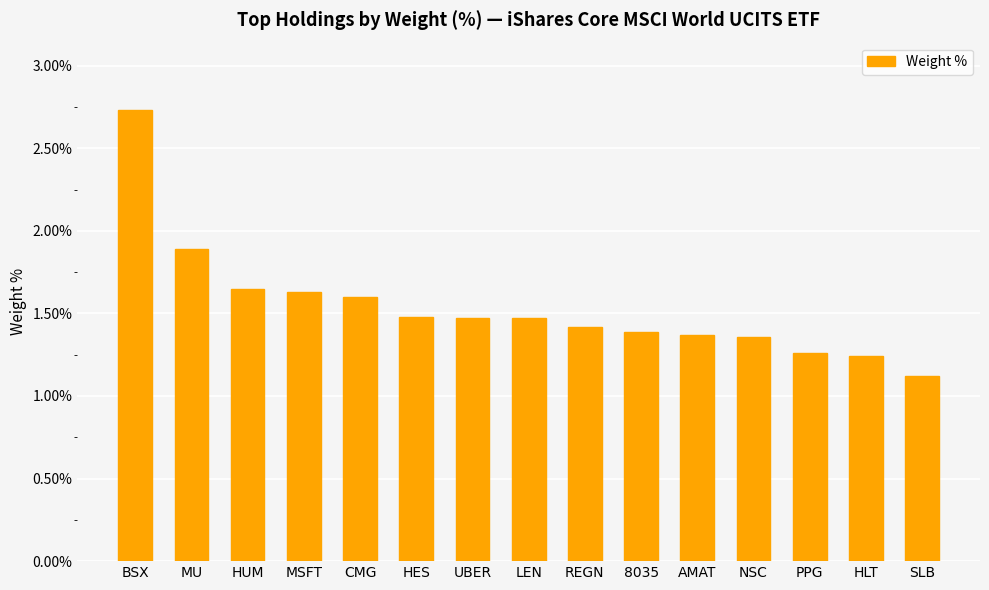

What is the value of the 15th bar from the left?

1.1